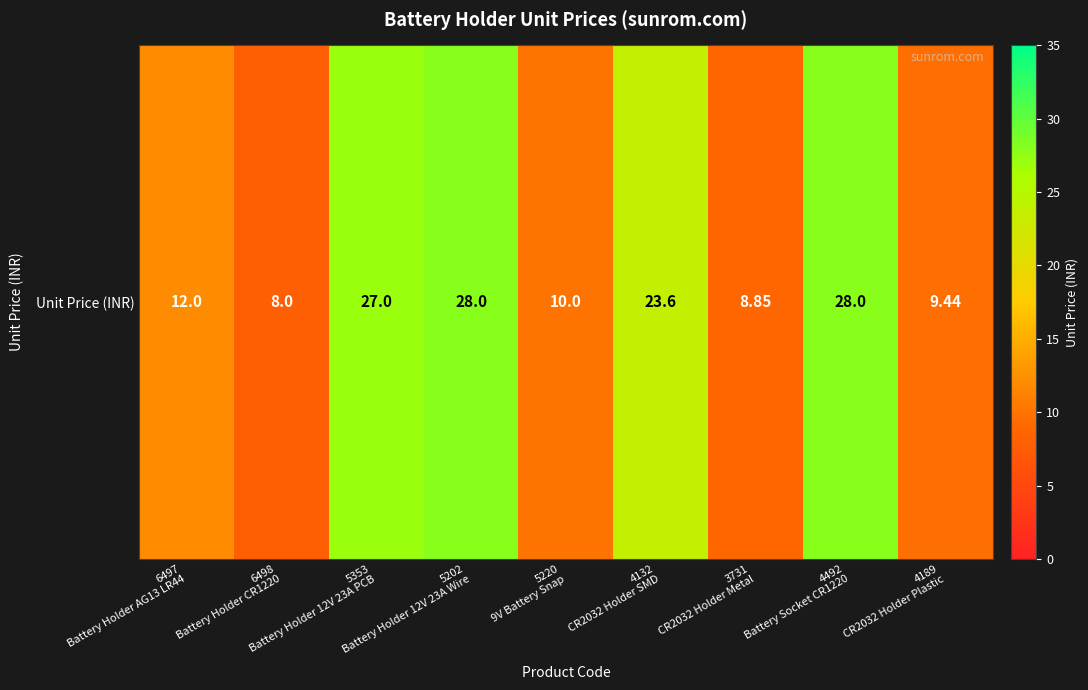

How many values exceed 12?

4